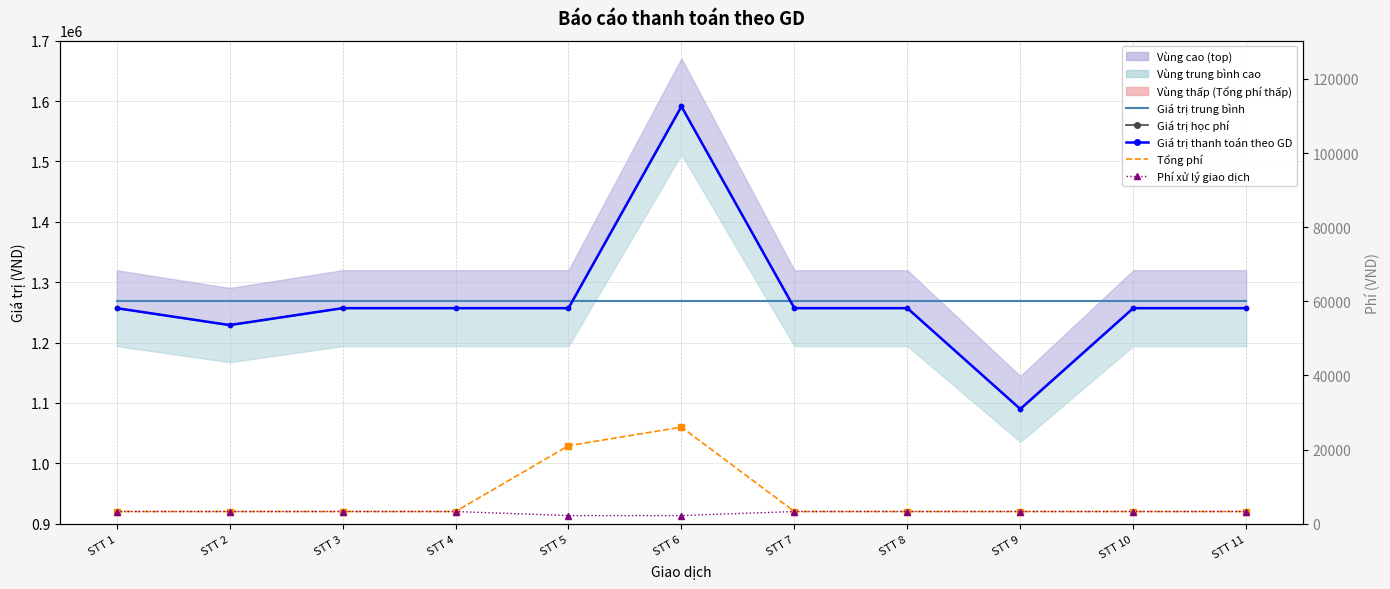

Which label corresponds to the largest value in the chart?

STT 6